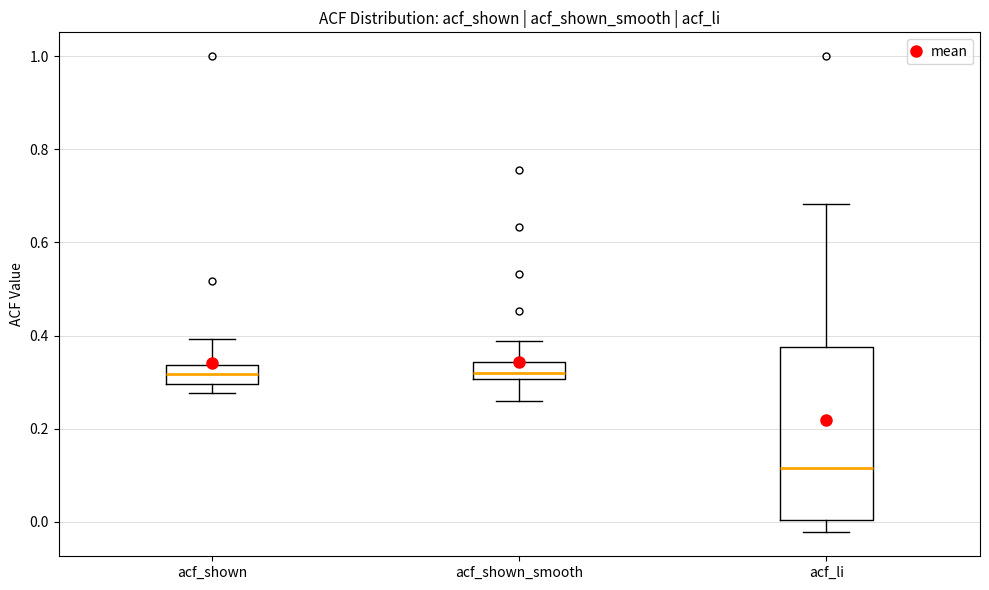

Reading left to right, transcribe this box plot: for each box, give where its median line is, the range the box spans, and where its two whiskers end, as read against the y-axis. The values are not printed on the chart, so give them approximately, as read against the axis.

acf_shown: median 0.32, box 0.30 to 0.34, whiskers 0.28 to 0.40
acf_shown_smooth: median 0.32, box 0.30 to 0.34, whiskers 0.26 to 0.38
acf_li: median 0.12, box 0.00 to 0.38, whiskers -0.02 to 0.68